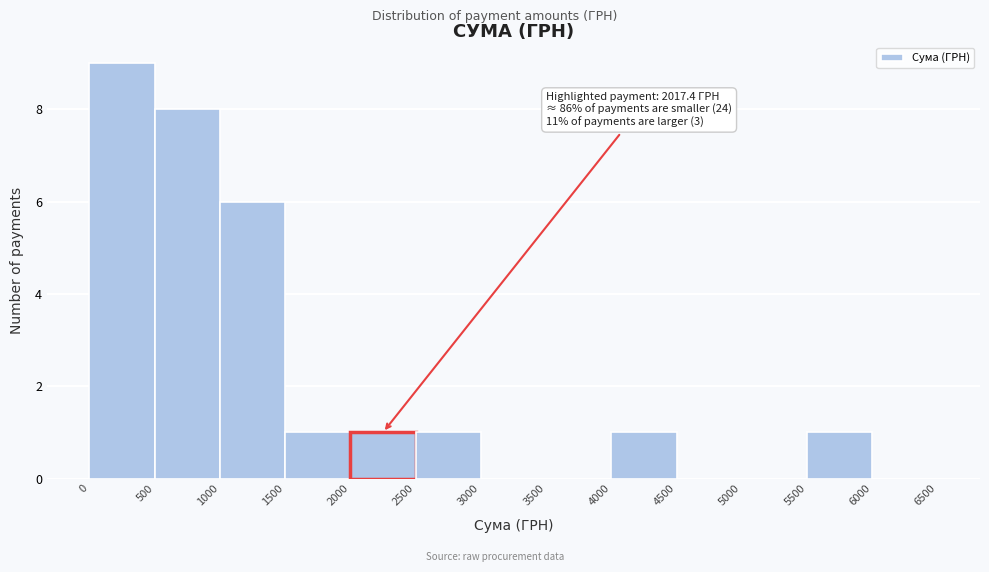

Which range on the x-axis has the tallest bar?

0 to 500